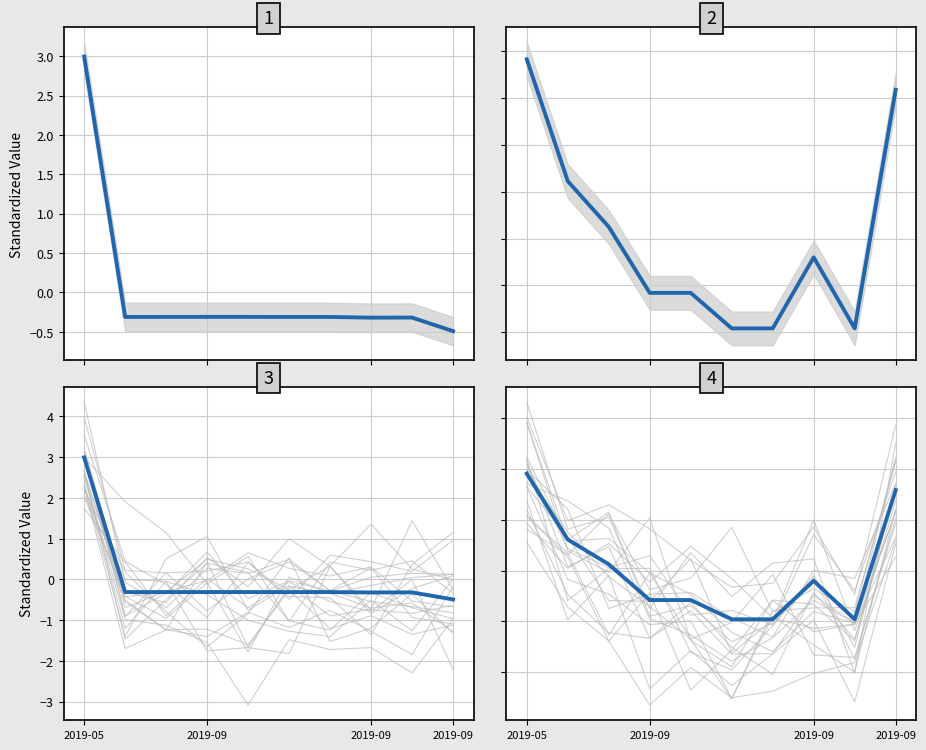

What is the label of the 9th point from the left?

2019-09-06